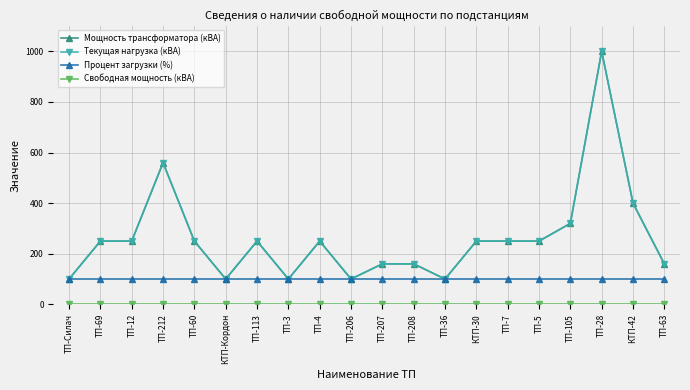

Is the value of Мощность трансформатора (кВА) at ТП-212 greater than the value of Свободная мощность (кВА) at ТП-5?

Yes